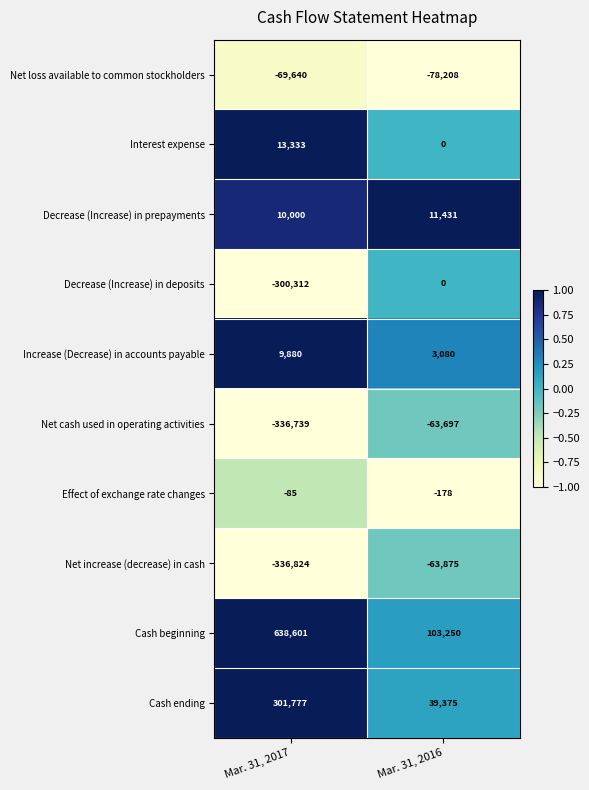

What is the difference between the Effect of exchange rate changes values at Mar. 31, 2017 and Mar. 31, 2016?

93